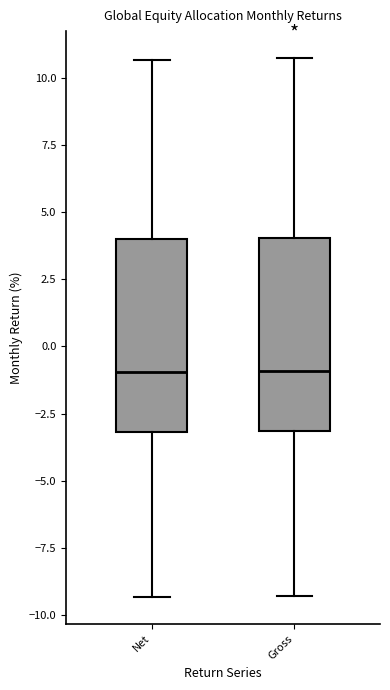

Reading left to right, read every box against the y-axis: the position of its median line, the range the box covers, and the ends of its whiskers. The values are not printed on the chart, so give them approximately, as read against the axis.

Net: median -1.0, box -3.0 to 4.0, whiskers -9.5 to 10.5
Gross: median -1.0, box -3.0 to 4.0, whiskers -9.5 to 10.5